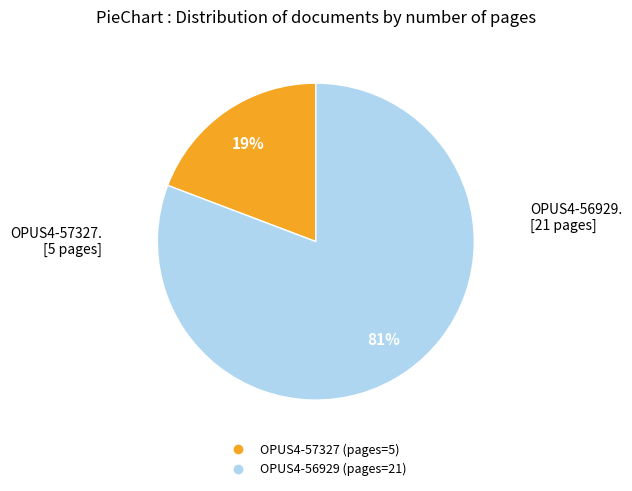

Which slice represents more than half of the pie?

OPUS4-56929